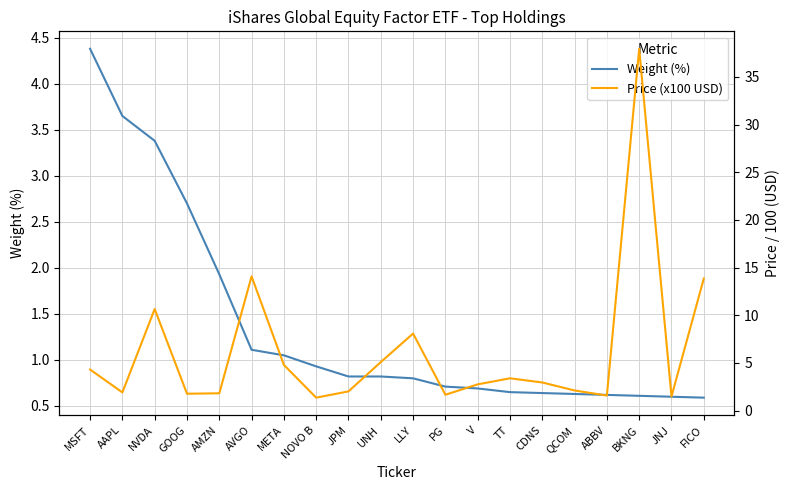

True or false: Weight (%) has a value of 0.6 at JNJ.

True